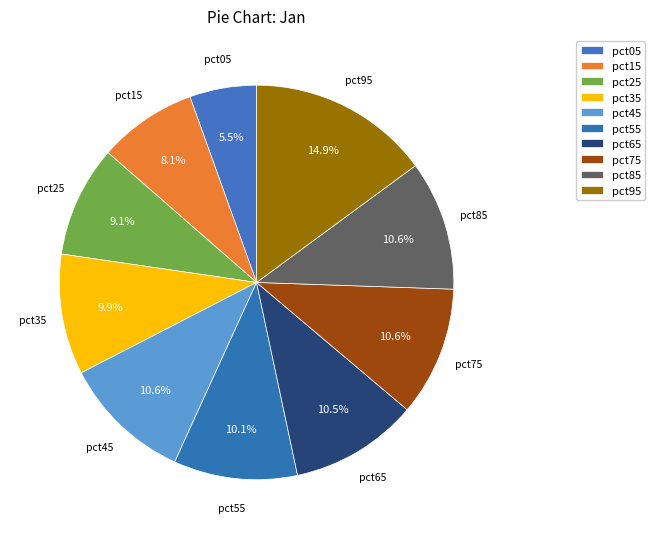

Count the number of slices in the pie.

10